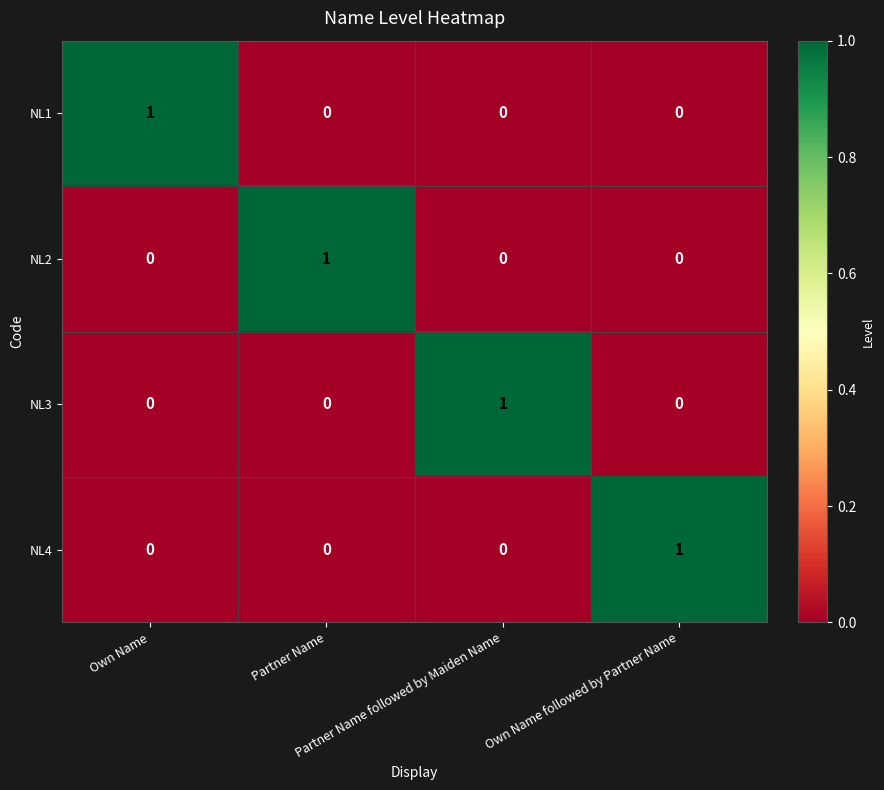

How many NL1 values are between 0 and 1?

4